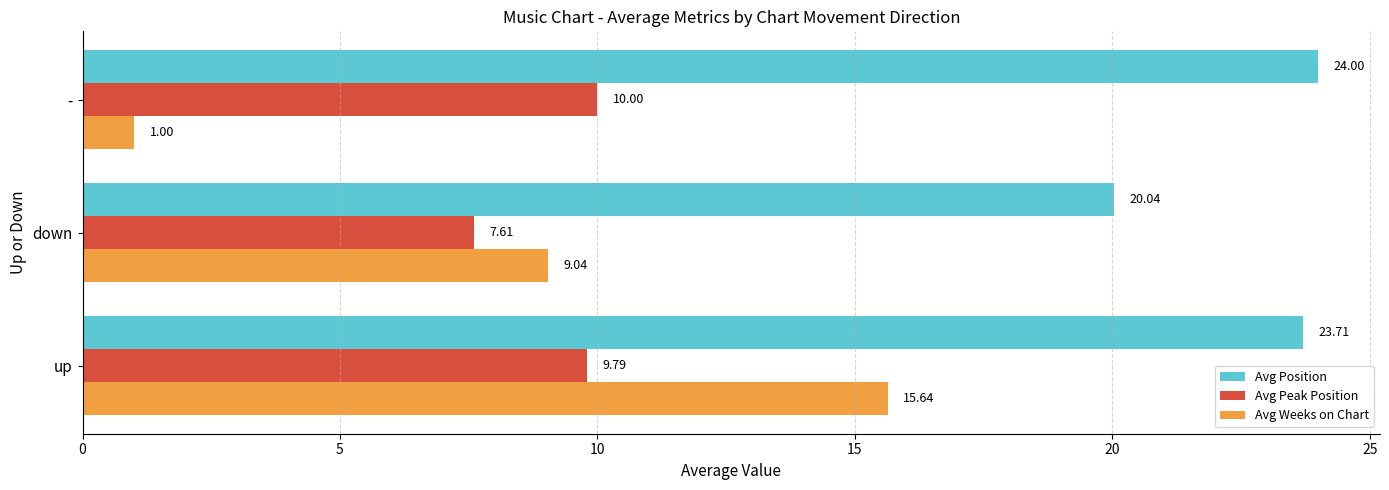

What is the minimum value for Avg Peak Position?

7.6